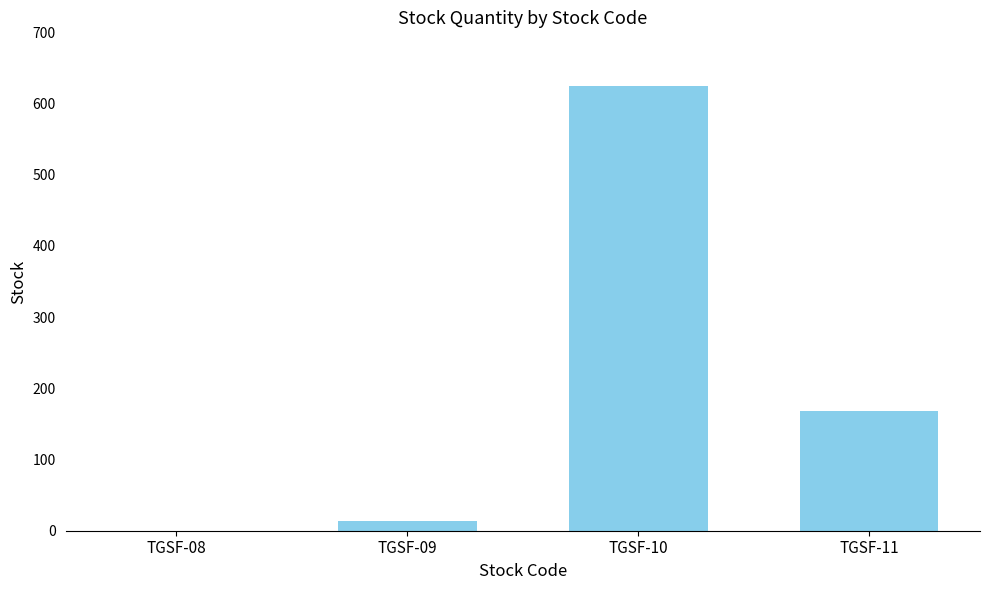

What is the sum of all values?

806